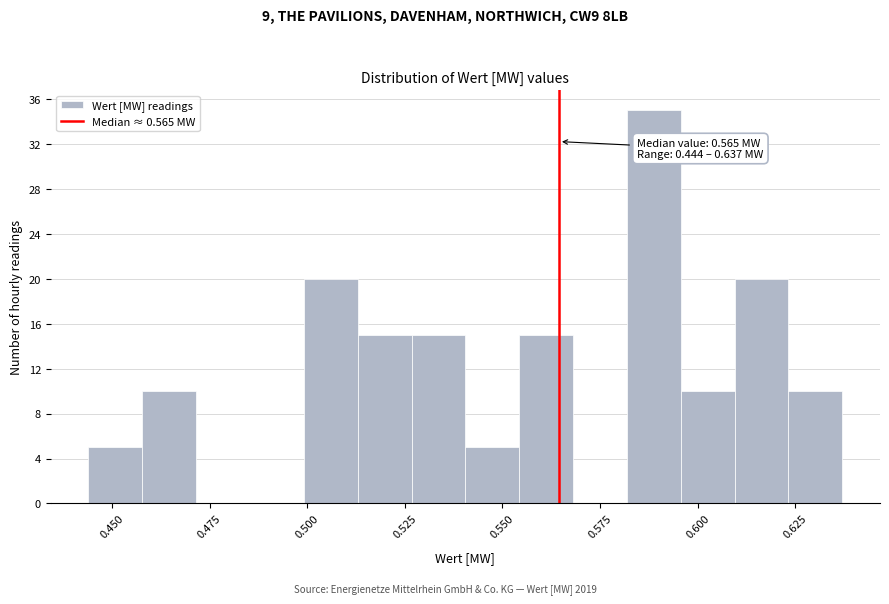

Read against the x-axis, roughly where is the centre of the tallest bar?

0.590